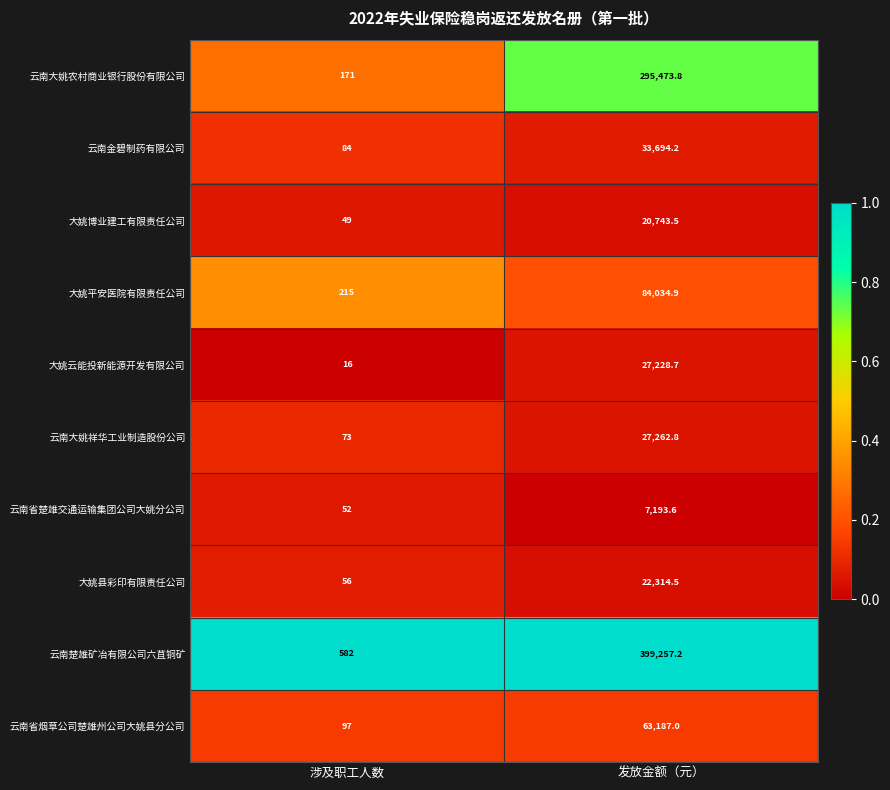

Rank the series by their maximum value, from lowest to highest.

云南省楚雄交通运输集团公司大姚分公司, 大姚博业建工有限责任公司, 大姚县彩印有限责任公司, 大姚云能投新能源开发有限公司, 云南大姚祥华工业制造股份公司, 云南金碧制药有限公司, 云南省烟草公司楚雄州公司大姚县分公司, 大姚平安医院有限责任公司, 云南大姚农村商业银行股份有限公司, 云南楚雄矿冶有限公司六苴铜矿